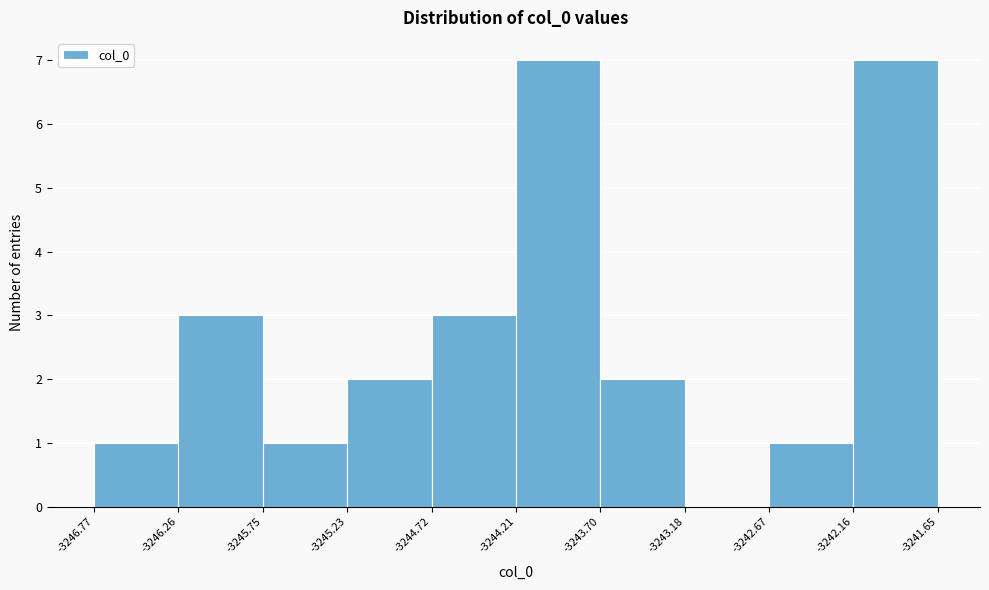

What is the height of the bar covering -3245.75 to -3245.23 on the x-axis? The values are not printed on the chart, so give them approximately, as read against the axis.

1